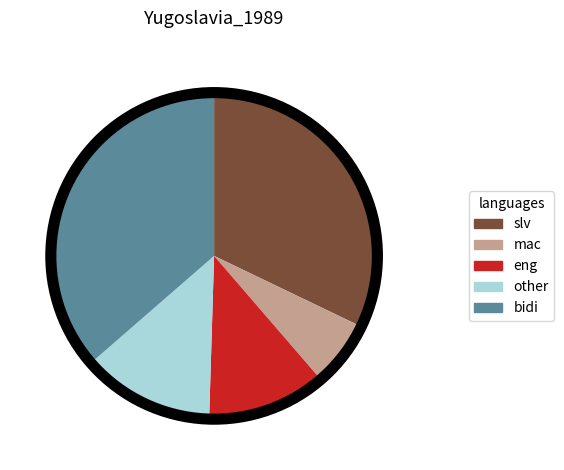

Does any single category account for the majority?

No